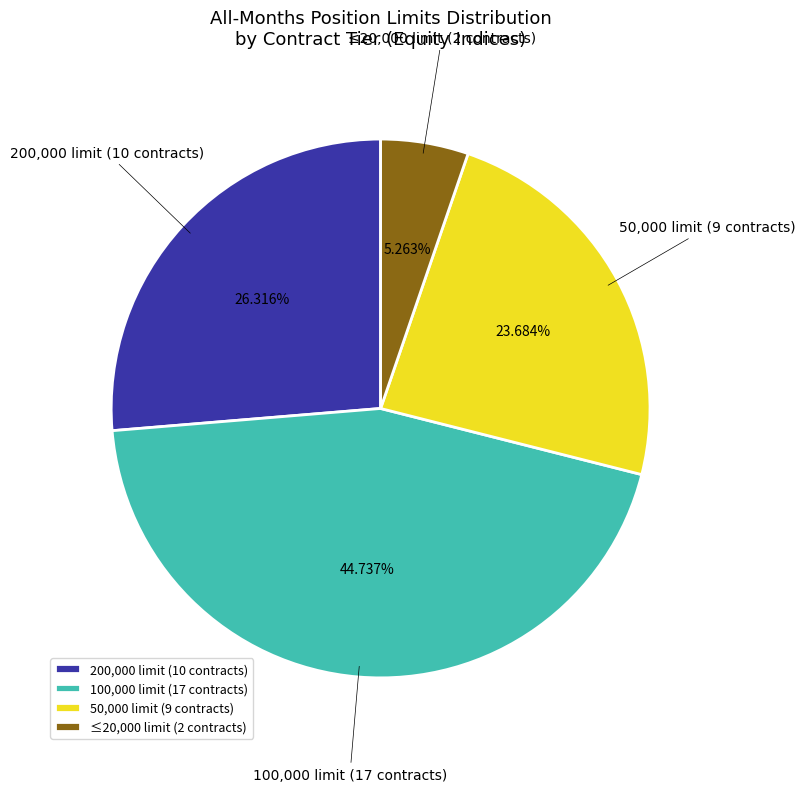

Is the sum of 200,000 limit (10 contracts) and ≤20,000 limit (2 contracts) greater than half?

No